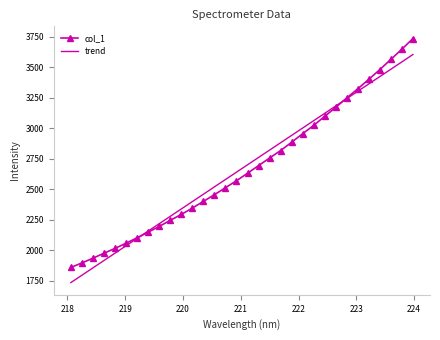

How many times do col_1 and trend cross each other?

2